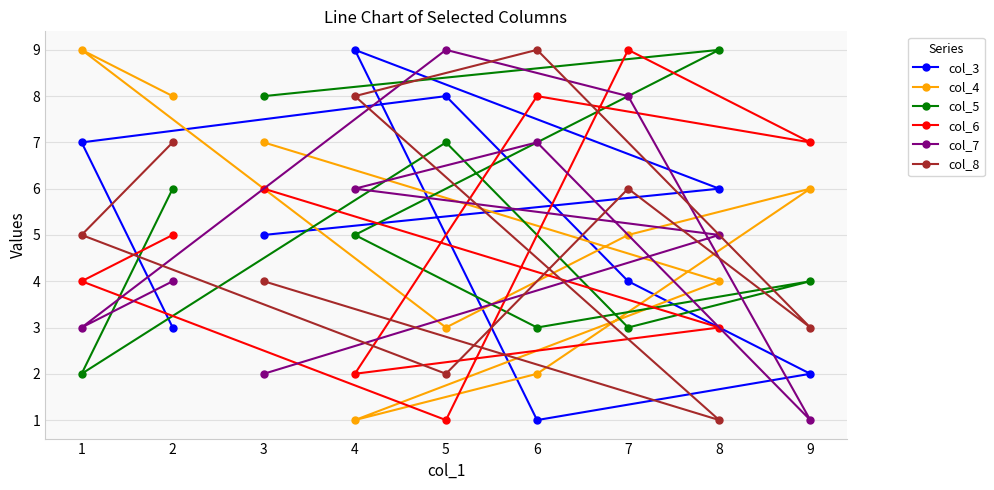

How many interior local valleys does the col_8 series have?

3